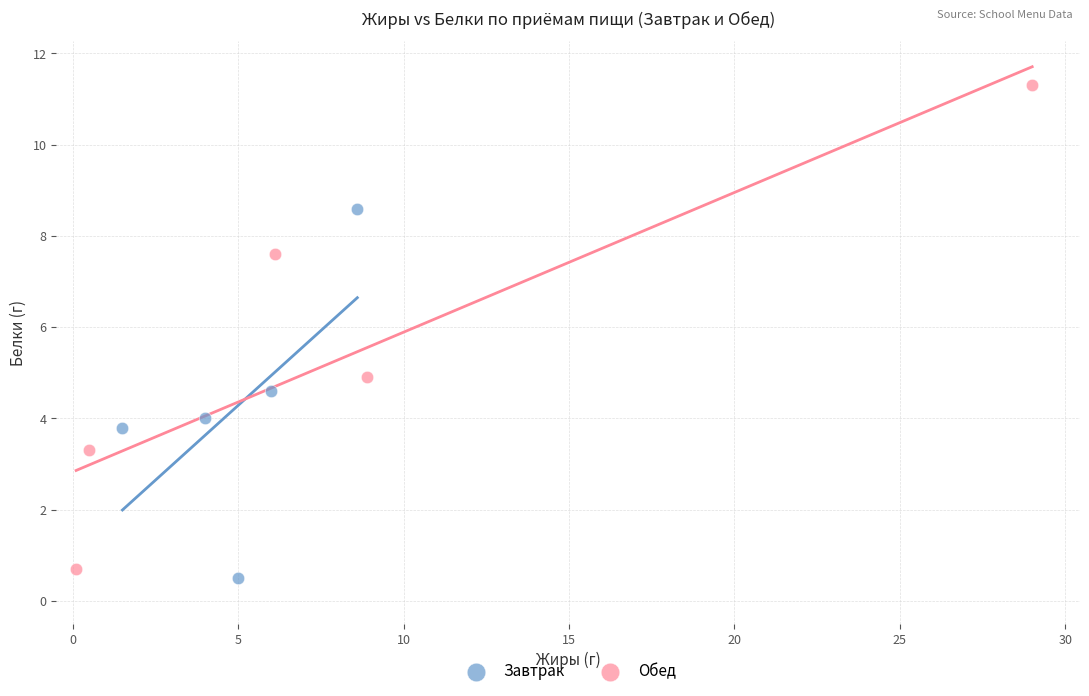

Which series has the largest Y range (max minus min)?

Обед